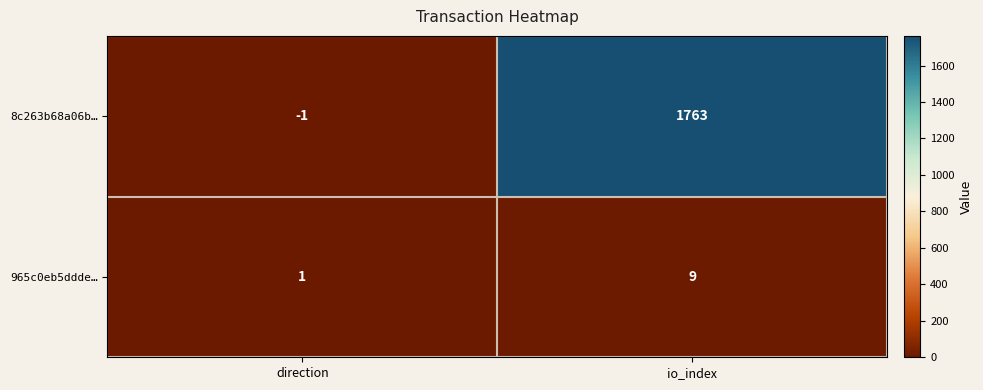

What is the difference between the maximum and minimum values in the 965c0eb5ddde… series?

8